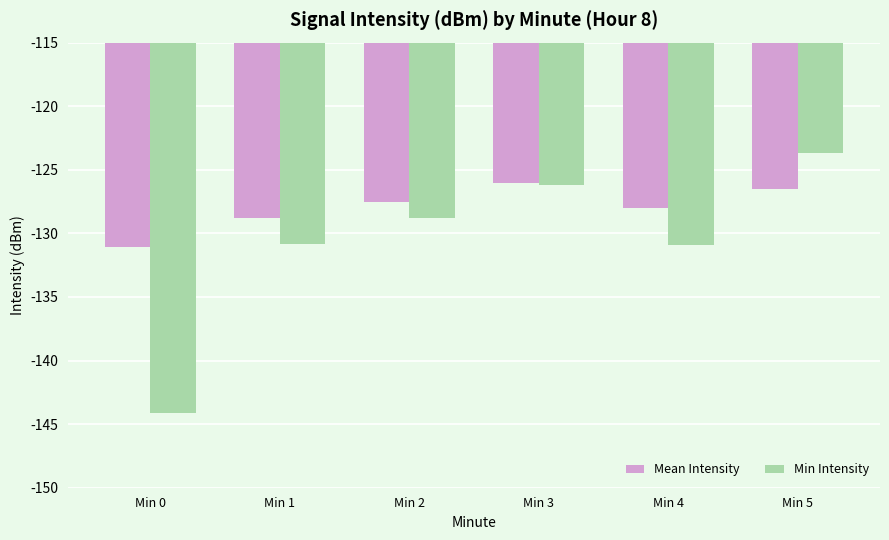

What is the difference between the second highest and second lowest values in the Min Intensity series?

4.7